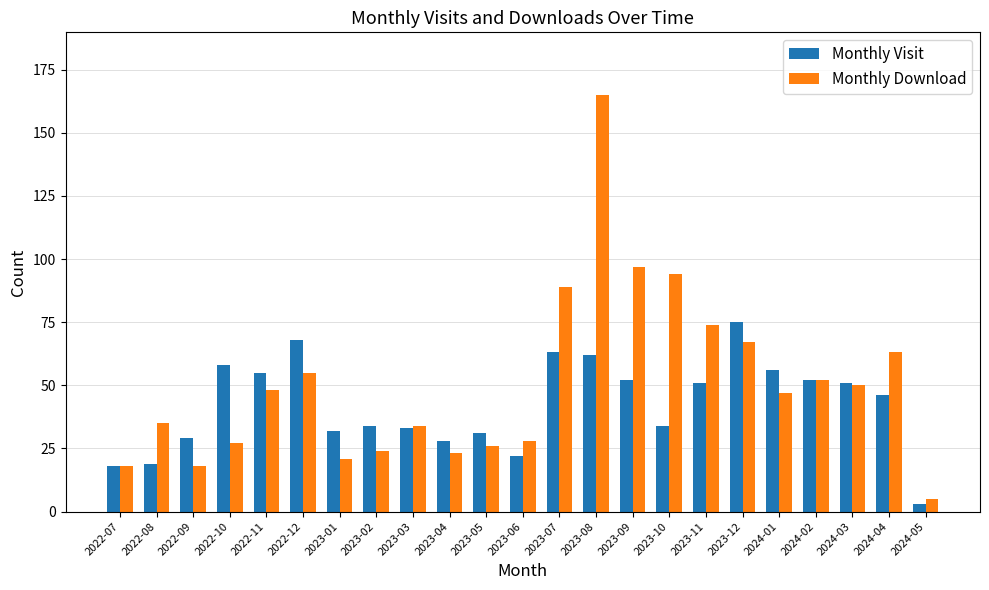

At 2023-12, list the series in order from largest to smallest.

Monthly Visit, Monthly Download